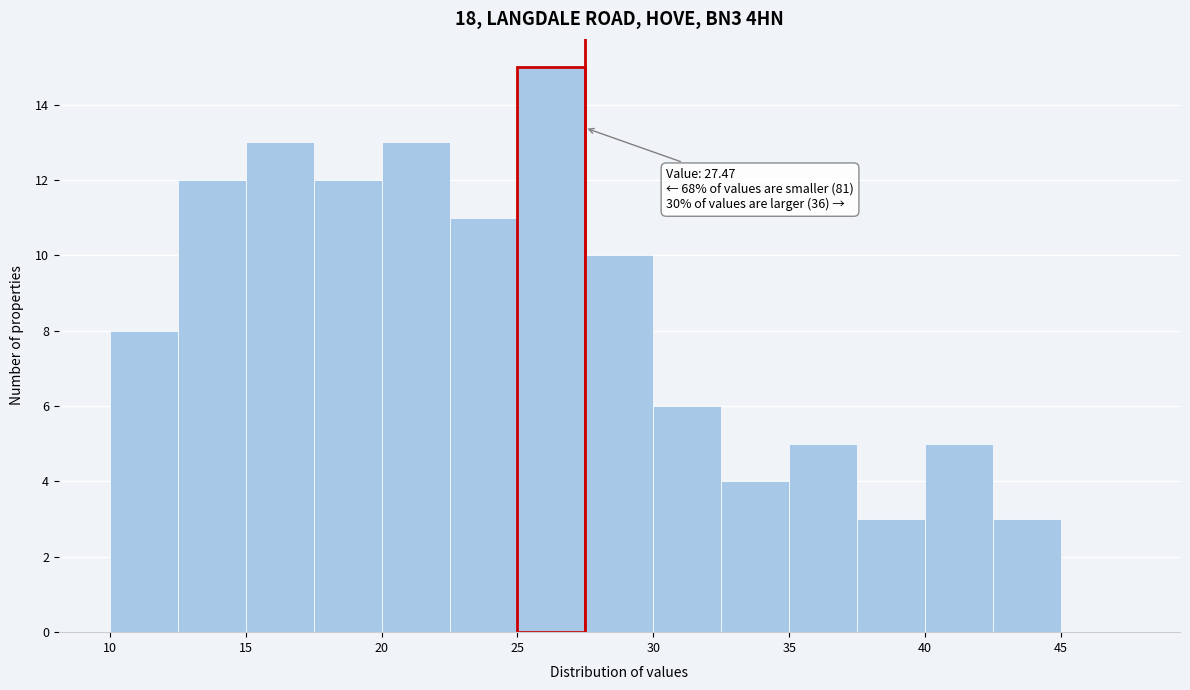

Over which range of the x-axis is the bar tallest?

25.0 to 27.5